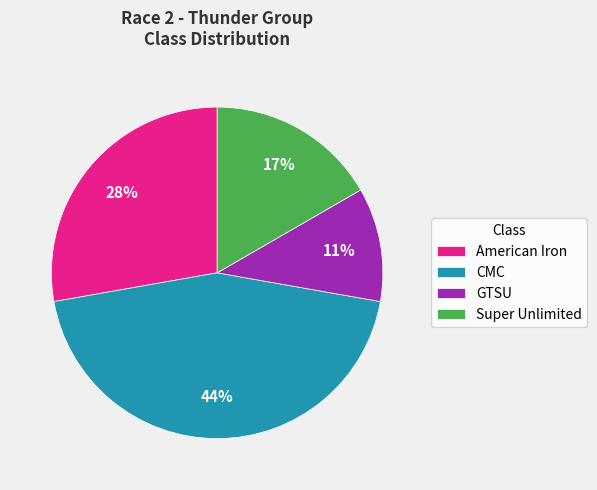

Is CMC the majority of the pie?

No